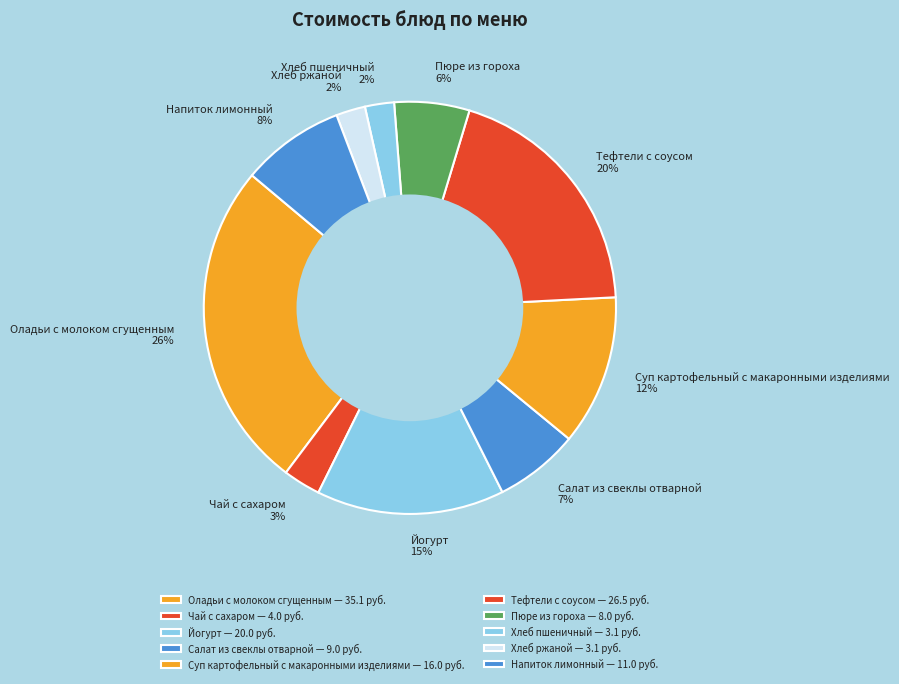

Combined, do Хлеб ржаной and Напиток лимонный account for over 50%?

No